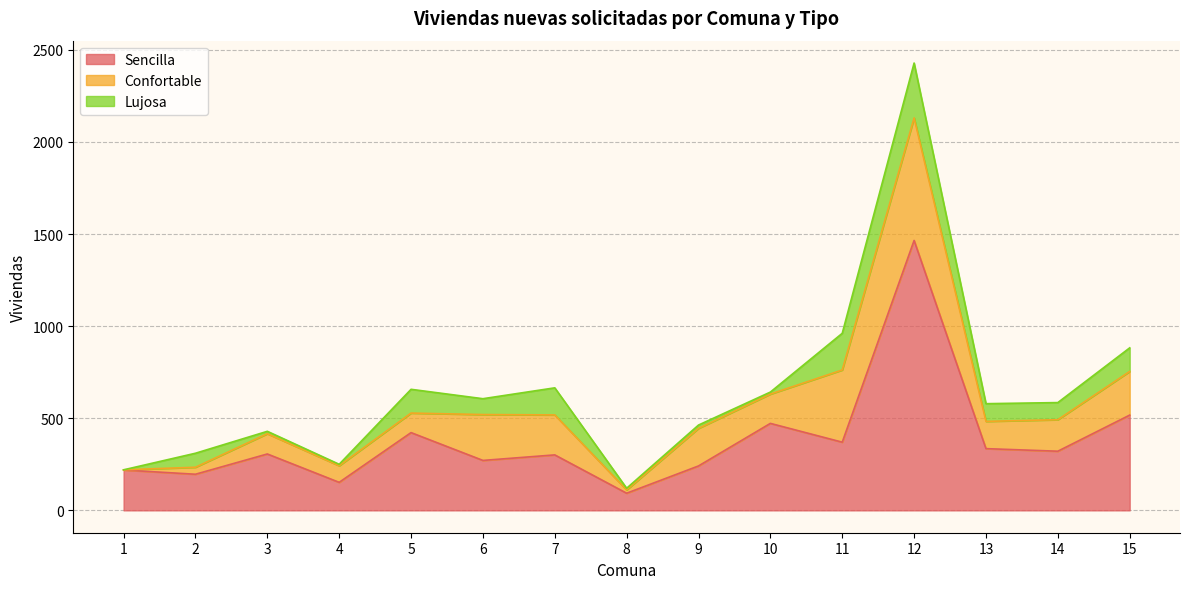

What is the value of the Confortable point at the 2nd from the left?

38